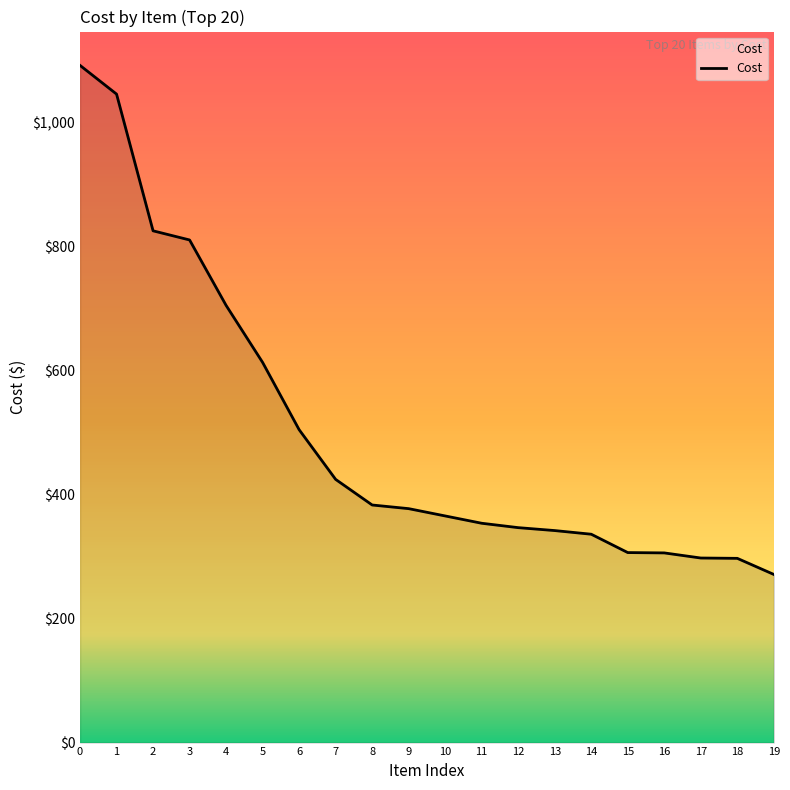

Count the number of data series in this chart.

1